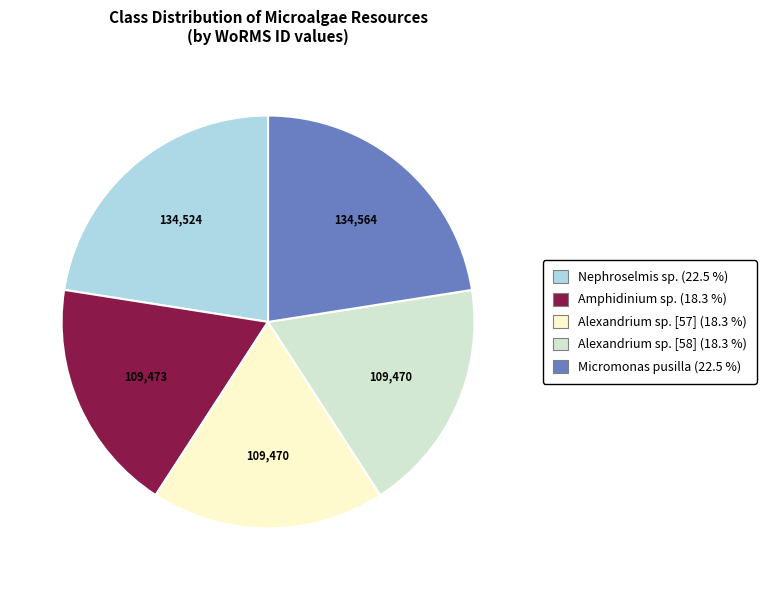

Count the number of slices in the pie.

5